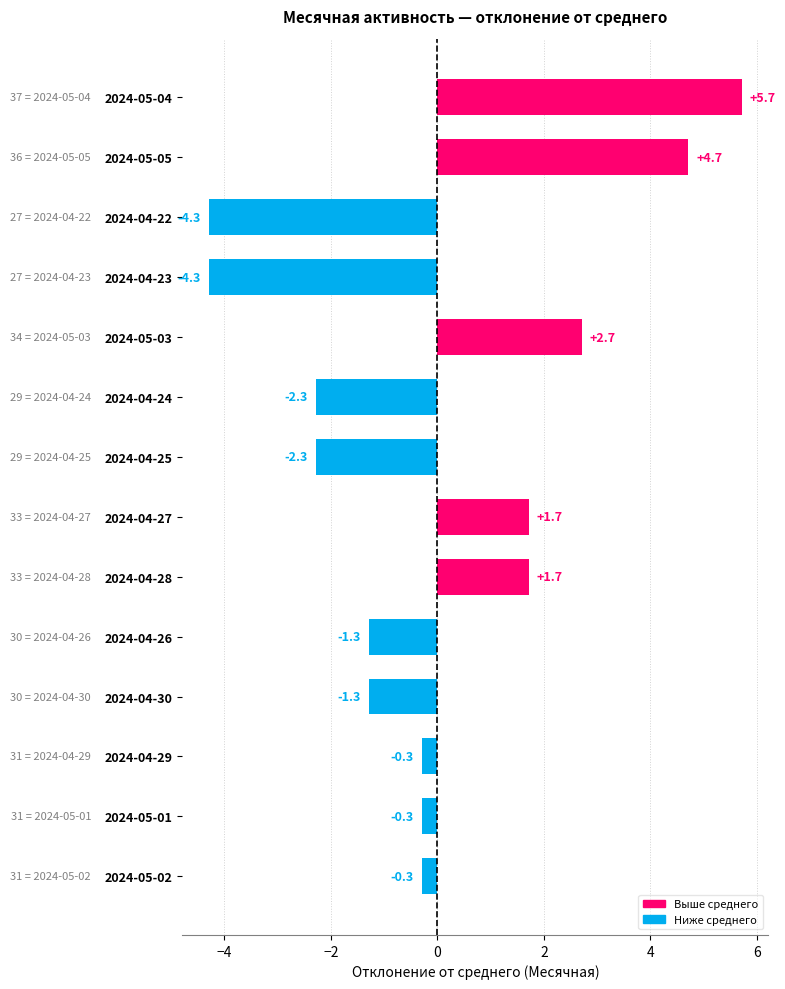

Reading top to bottom, transcribe all the data shown in this chart.

2024-05-04=5.7	2024-05-05=4.7	2024-04-22=-4.3	2024-04-23=-4.3	2024-05-03=2.7	2024-04-24=-2.3	2024-04-25=-2.3	2024-04-27=1.7	2024-04-28=1.7	2024-04-26=-1.3	2024-04-30=-1.3	2024-04-29=-0.3	2024-05-01=-0.3	2024-05-02=-0.3